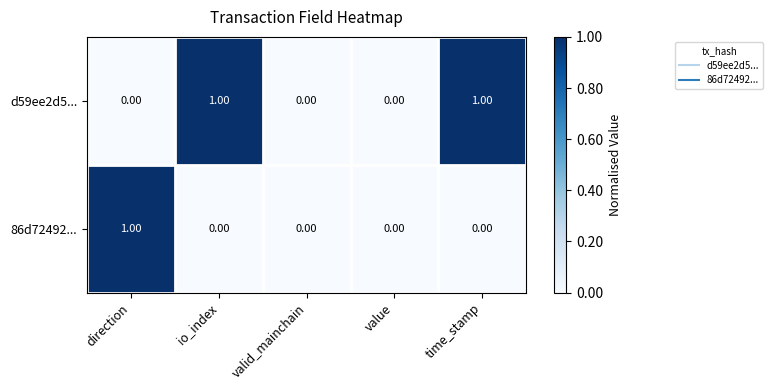

How many series are shown in this chart?

2